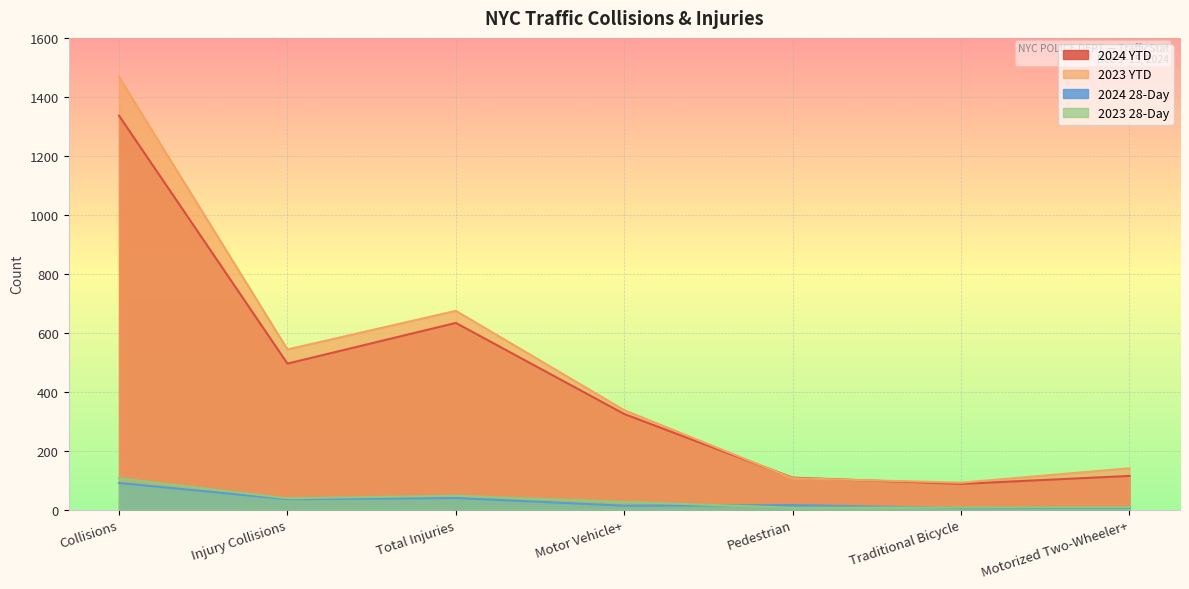

What is the difference between the 2024 YTD values at Motor Vehicle+ and Total Injuries?

309